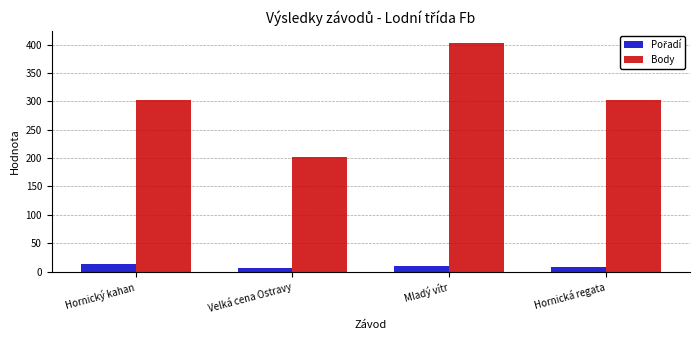

What is the difference between the highest and lowest values at Hornický kahan?

290